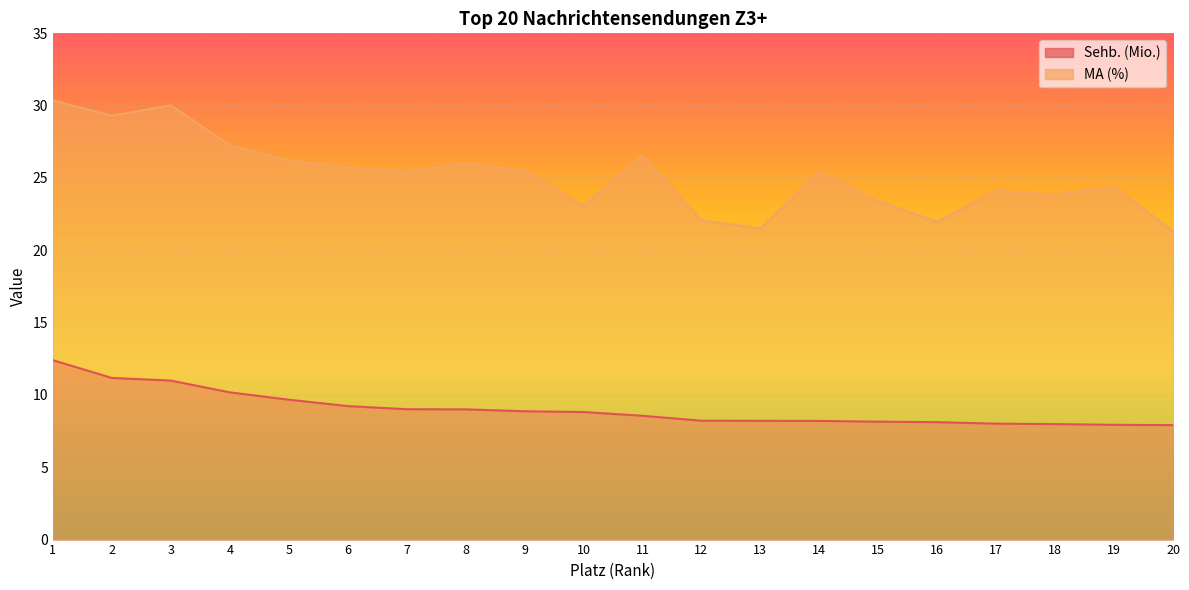

What is the difference between the maximum and minimum values in the Sehb. (Mio.) series?

4.5